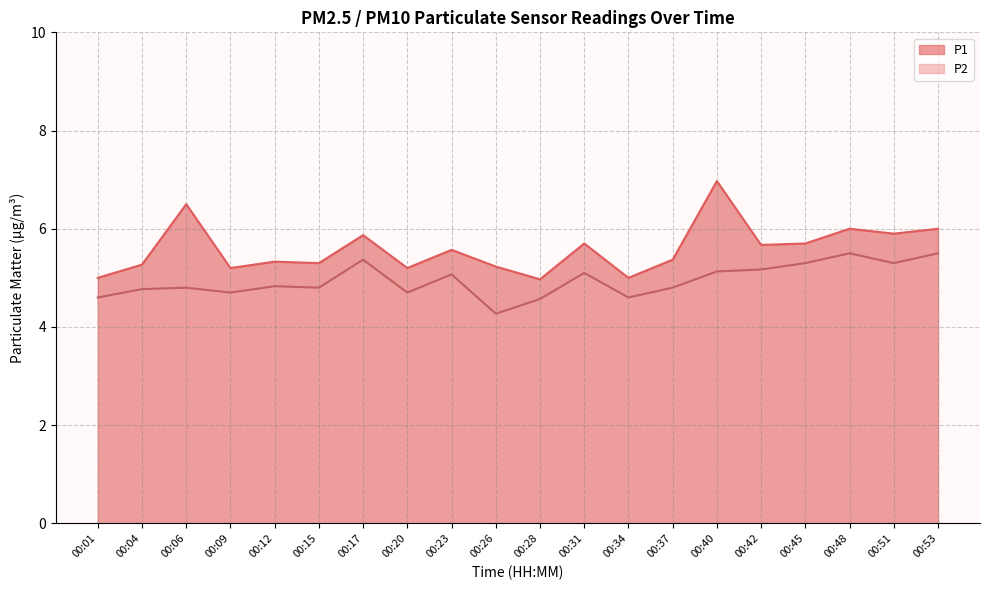

Reading left to right, extract all data points from this chart.

P1: 5.0	5.3	6.5	5.2	5.3	5.3	5.9	5.2	5.6	5.2	5.0	5.7	5.0	5.4	7.0	5.7	5.7	6.0	5.9	6.0
P2: 4.6	4.8	4.8	4.7	4.8	4.8	5.4	4.7	5.1	4.3	4.6	5.1	4.6	4.8	5.1	5.2	5.3	5.5	5.3	5.5